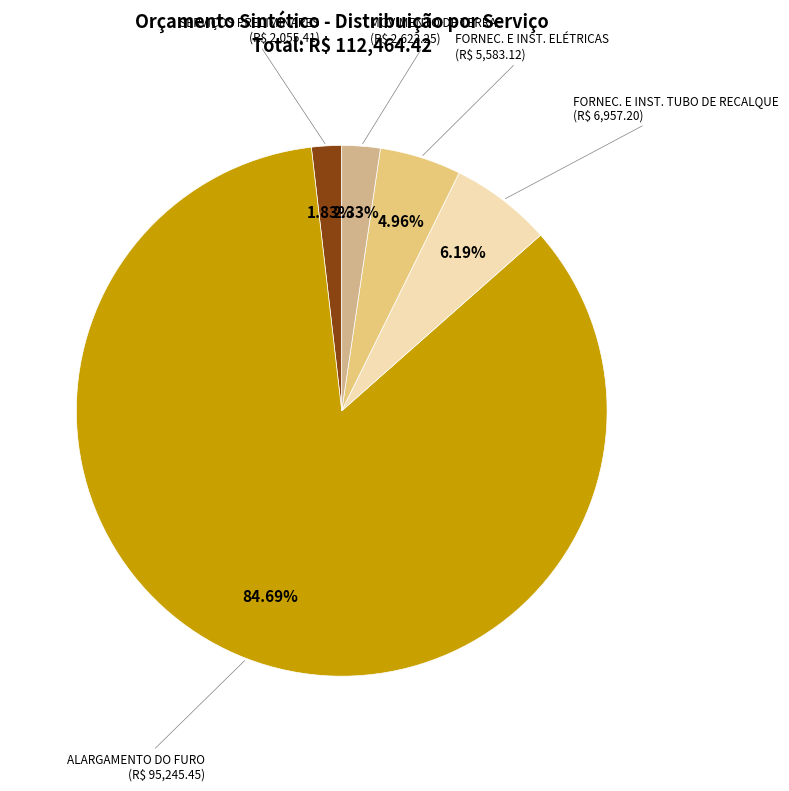

Which slice is the largest?

ALARGAMENTO DO FURO